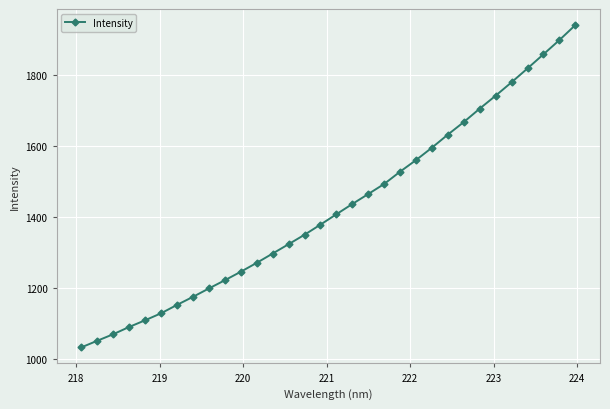

What is the value of the 29th point from the left?

1817.9